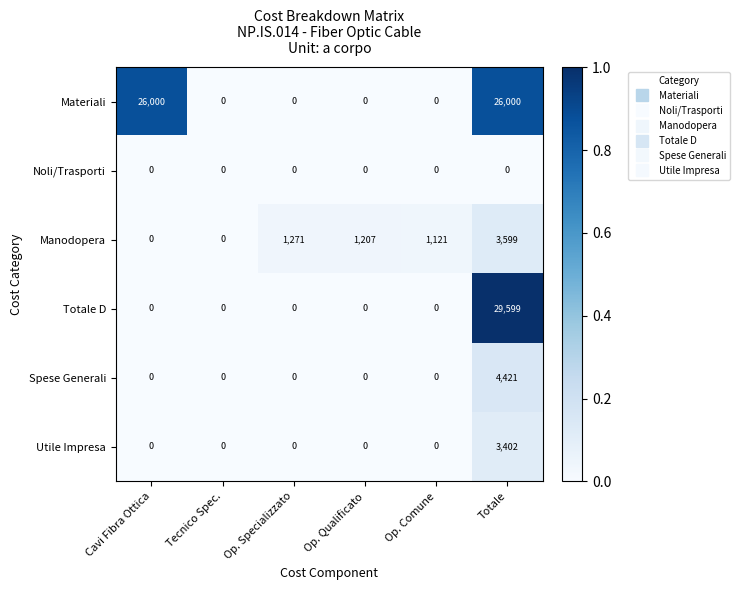

How many distinct data groups are displayed?

6